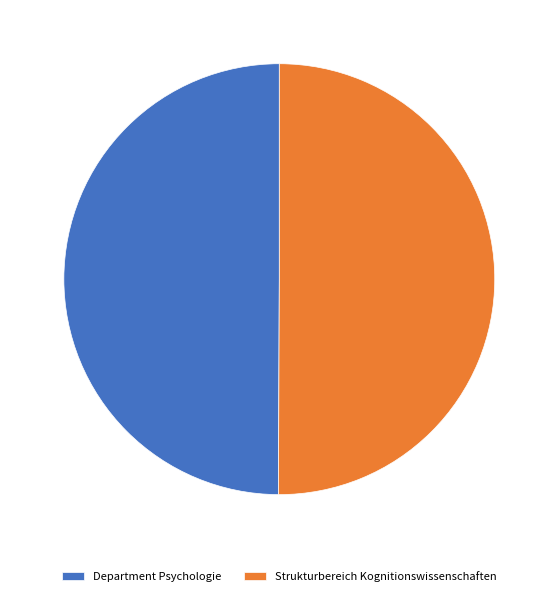

True or false: Strukturbereich Kognitionswissenschaften accounts for 50% of the total.

True